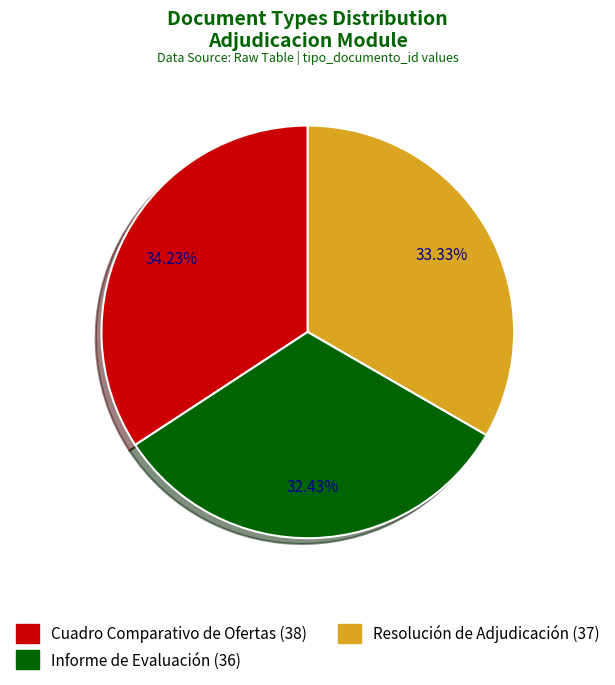

To the nearest percent, what is the combined percentage of Informe de Evaluación and Resolución de Adjudicación?

66%